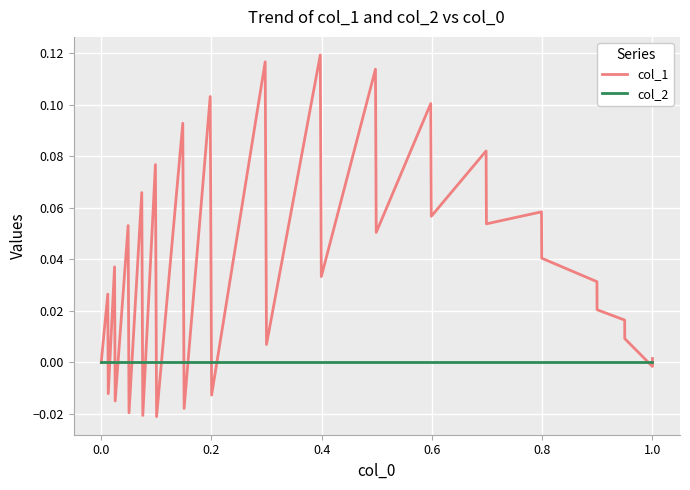

True or false: col_2 has more than 0 interior local peaks.

False